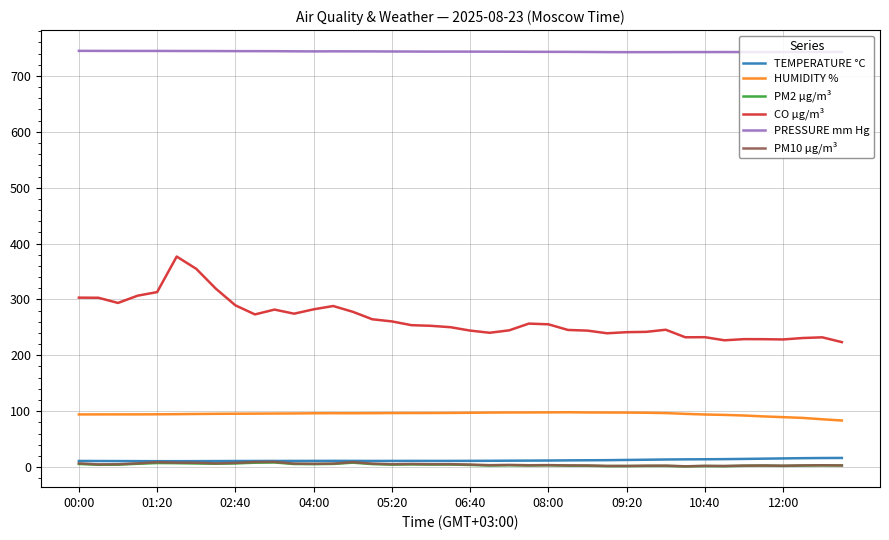

Which series has the largest total across all categories?

PRESSURE mm Hg